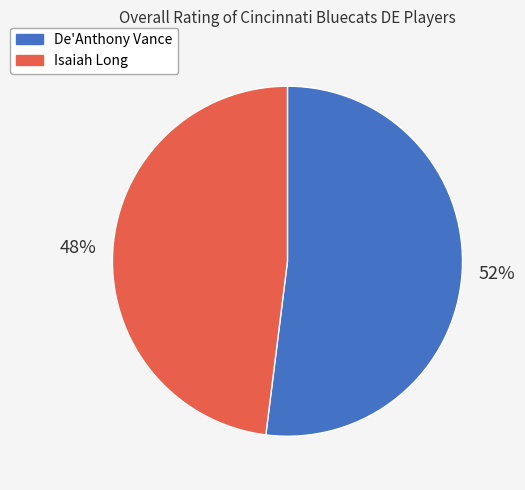

Does any single category account for the majority?

Yes